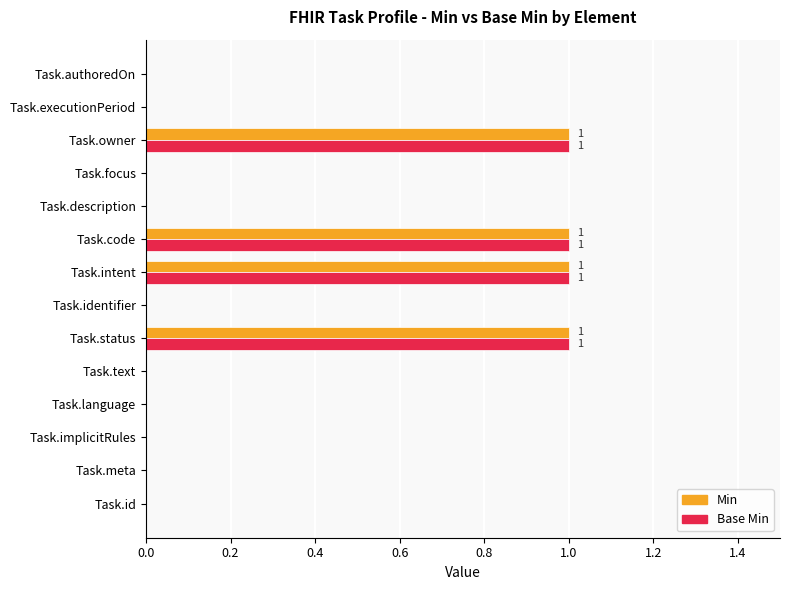

The value of Base Min at Task.text is 0. True or false?

True